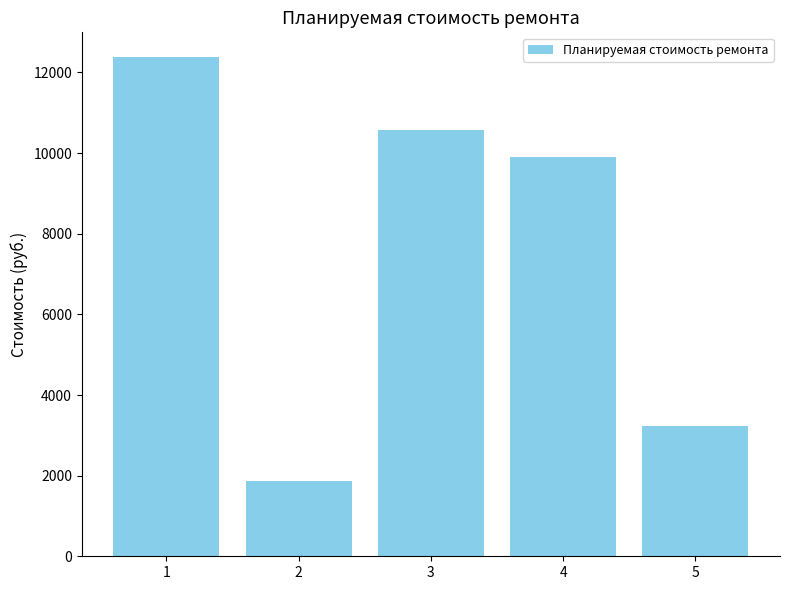

What is the sum of all values?

37948.1